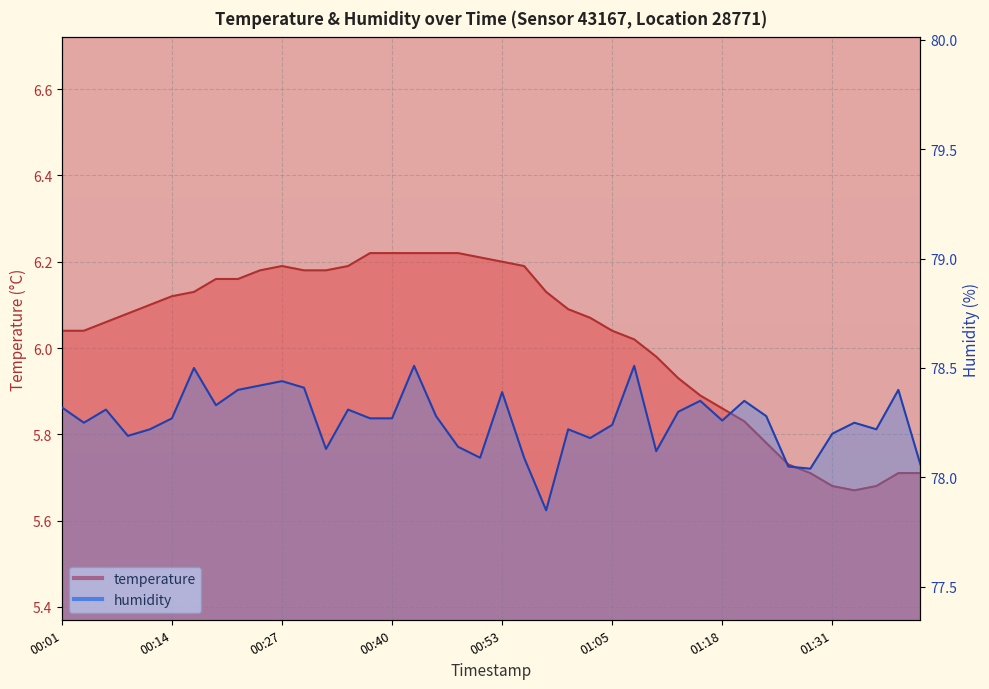

Rank the series by their average value, from highest to lowest.

humidity, temperature